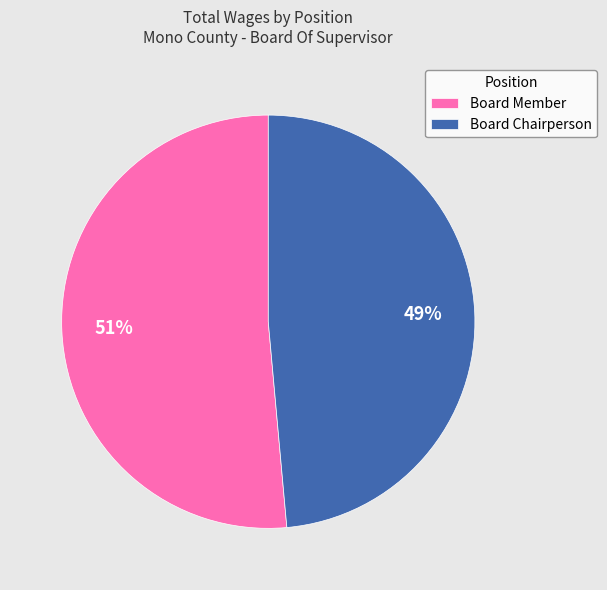

What is the largest slice in the pie chart?

Board Member